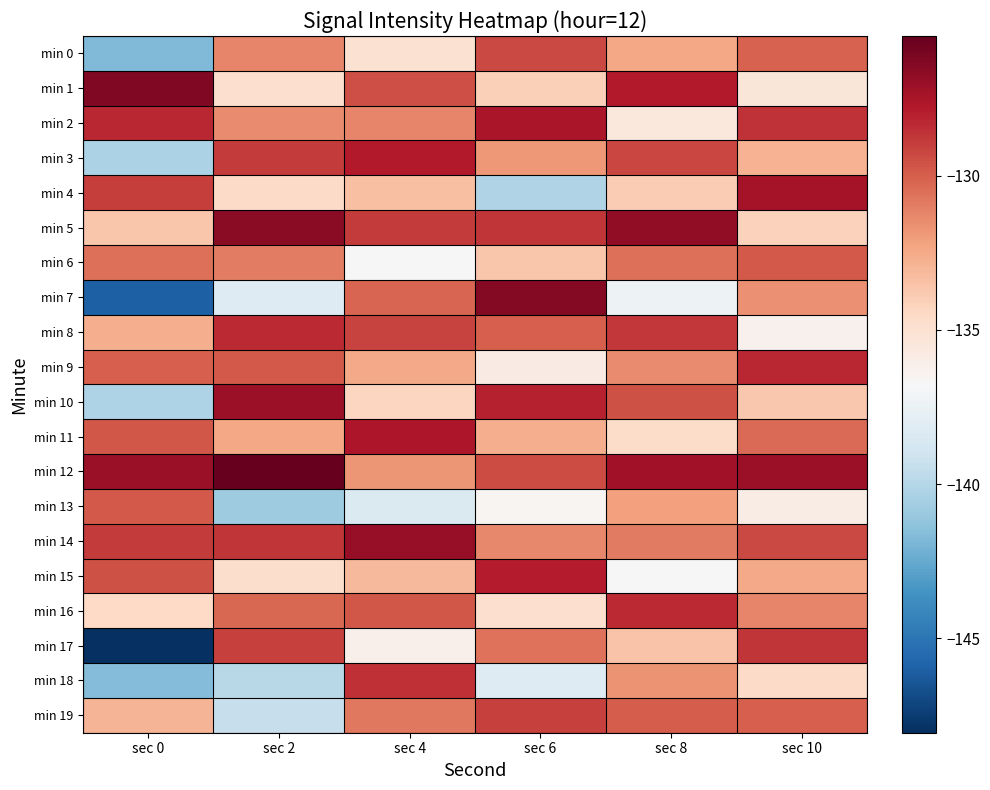

What is the difference between the highest and lowest values at sec 6?

13.8